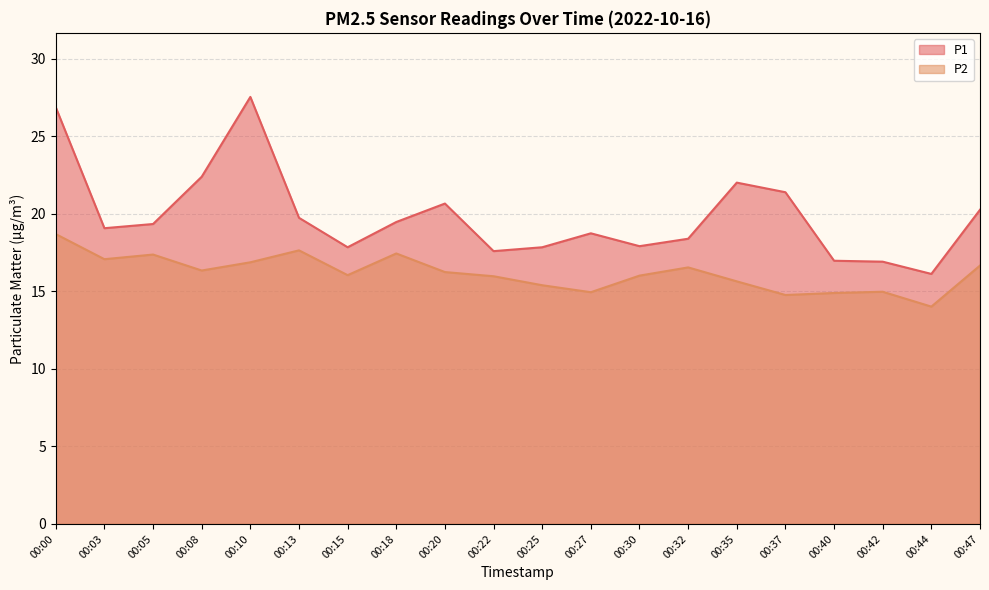

What is the value of the P2 point at the 10th from the left?

16.0